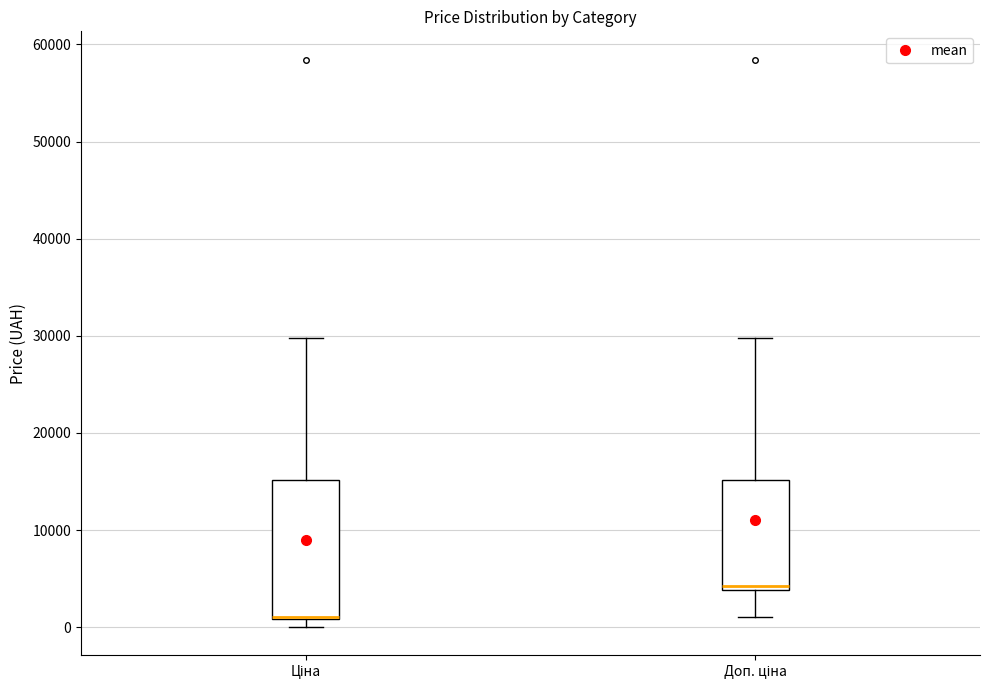

Reading left to right, read every box against the y-axis: the position of its median line, the range the box covers, and the ends of its whiskers. The values are not printed on the chart, so give them approximately, as read against the axis.

Ціна: median 1000 (drawn on the box's lower edge), box 1000 to 15000, whiskers 0 to 30000
Доп. ціна: median 4000 (just above the box's lower edge), box 4000 to 15000, whiskers 1000 to 30000